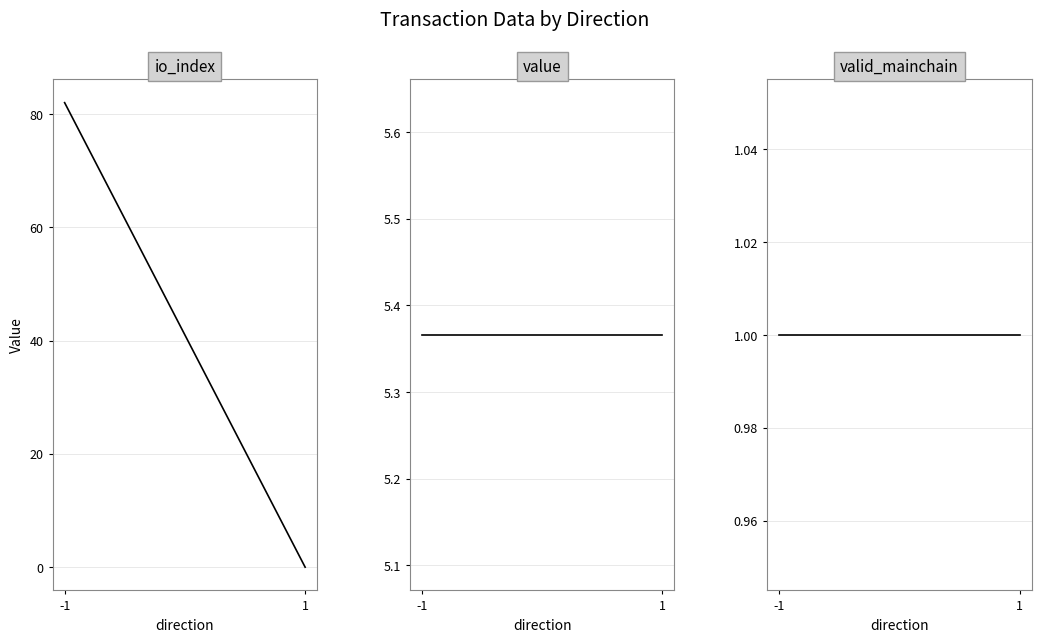

Which series has the largest total across all categories?

io_index